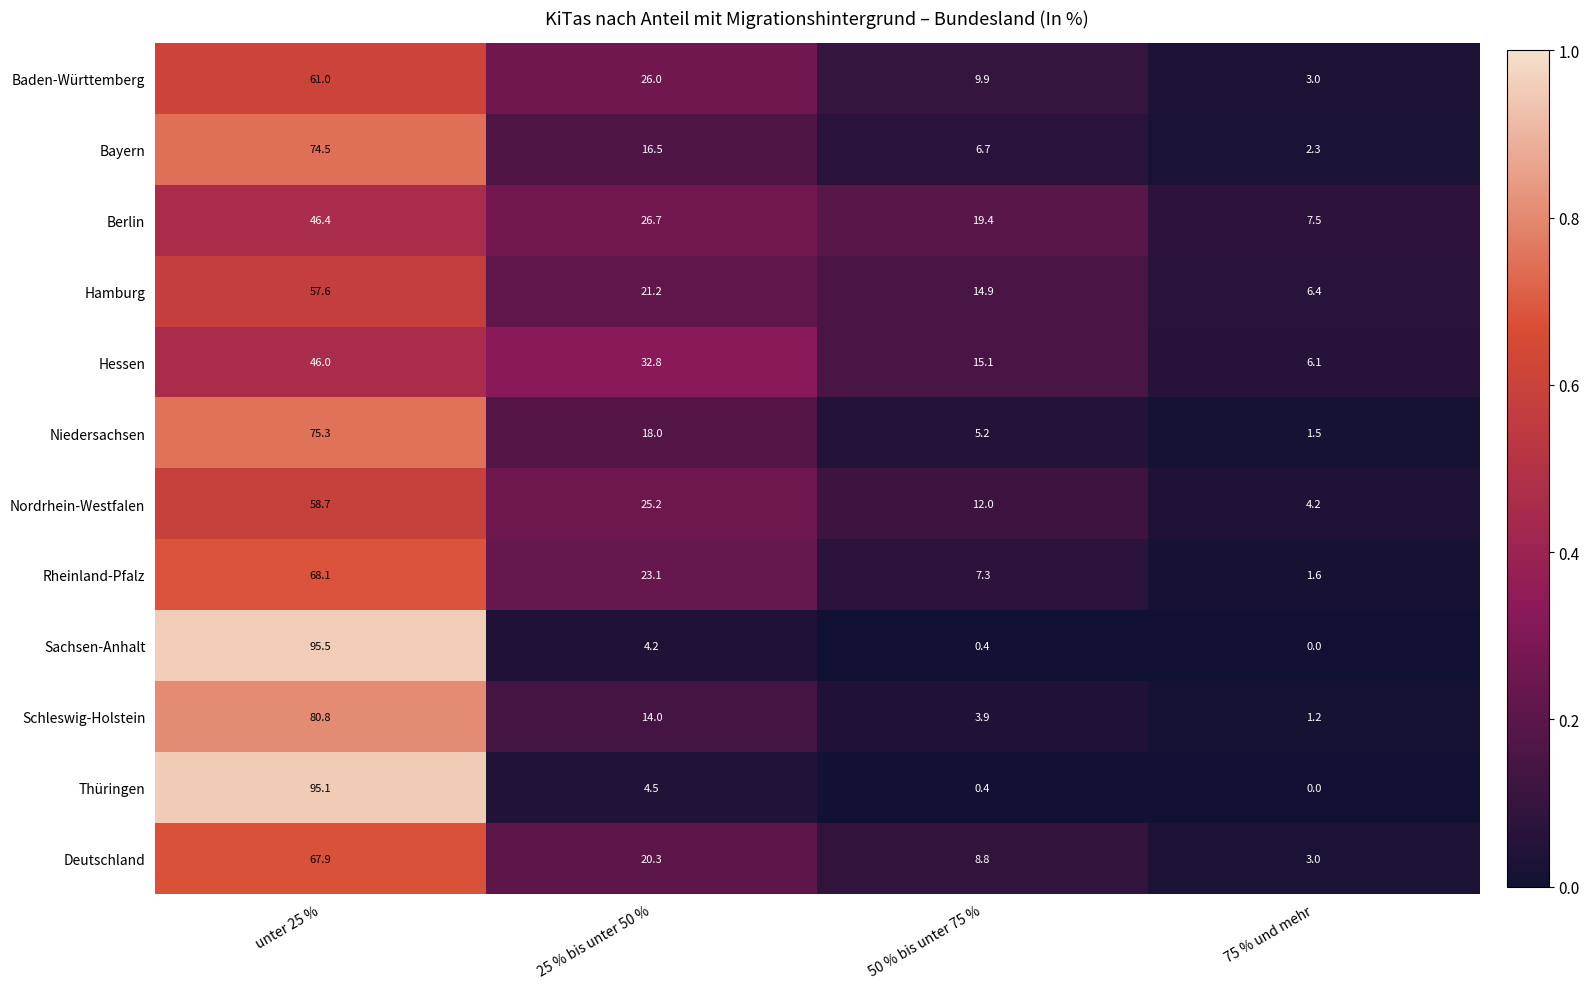

At how many categories does at least one series exceed 95?

1